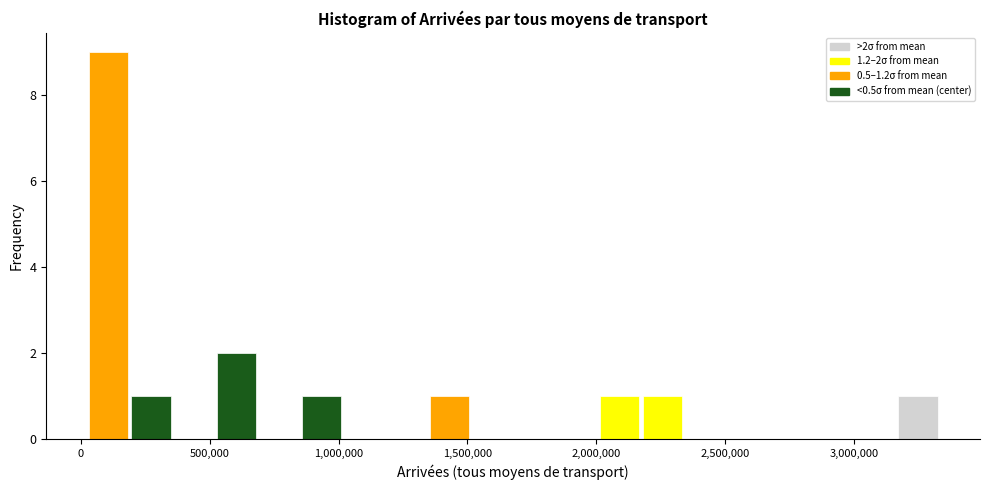

Around what value on the x-axis is the tallest bar? Give the approximate position of its centre, as read against the axis.

100000